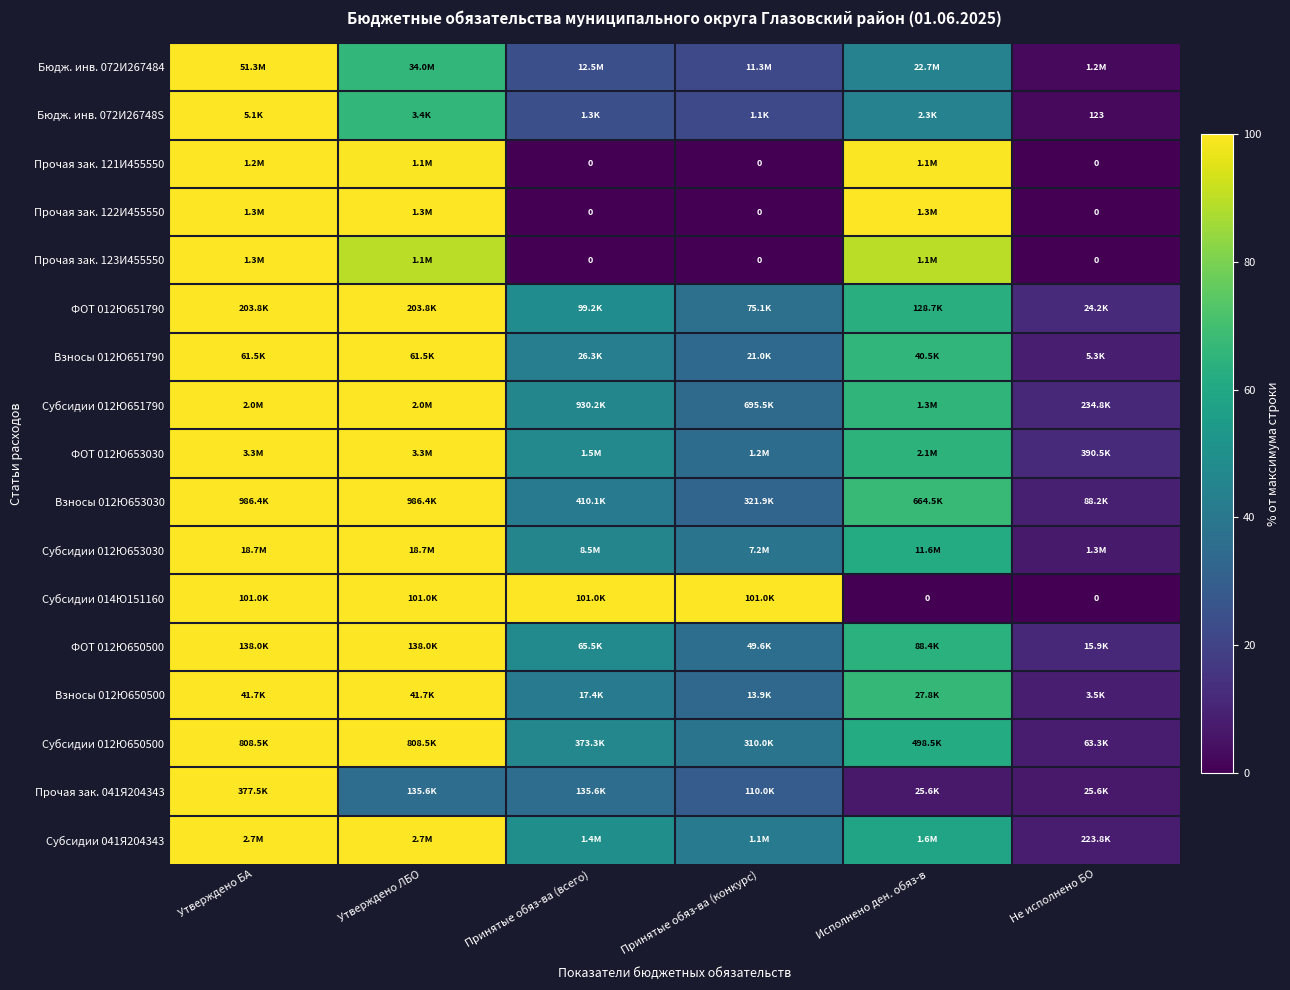

What is the greatest value displayed?

100.0